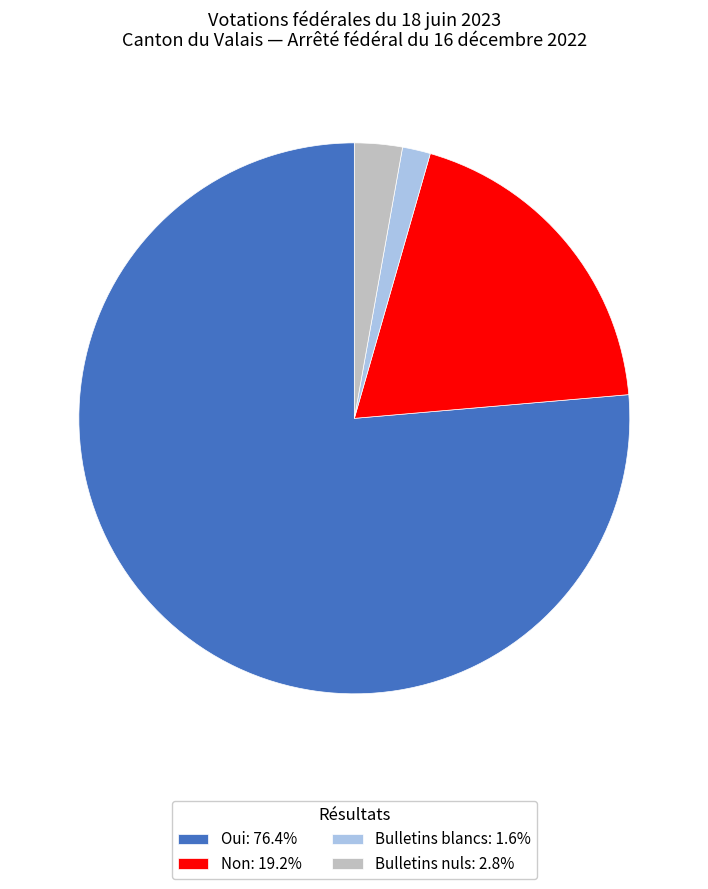

How many segments does this pie chart have?

4